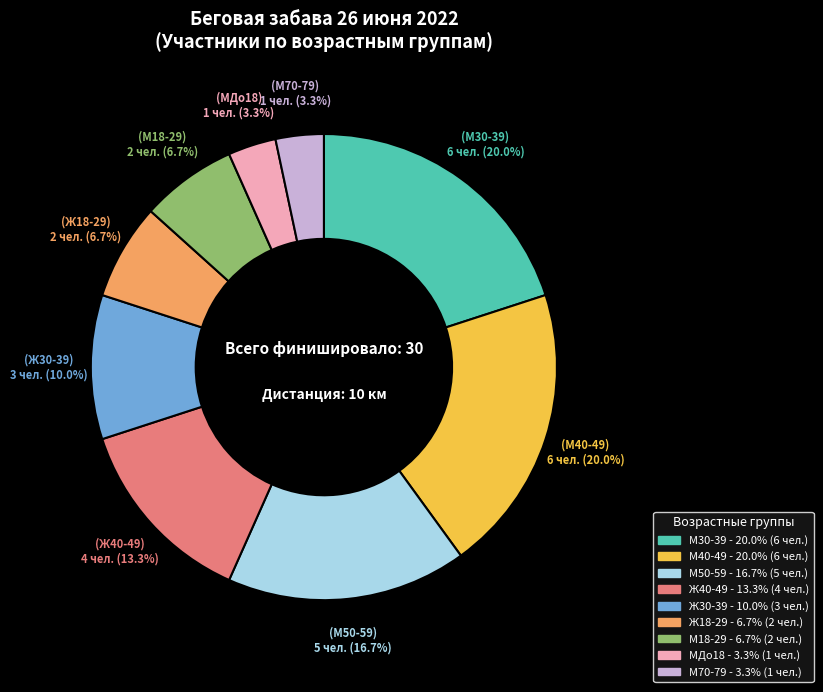

Between М70-79 and М18-29, which is larger?

М18-29